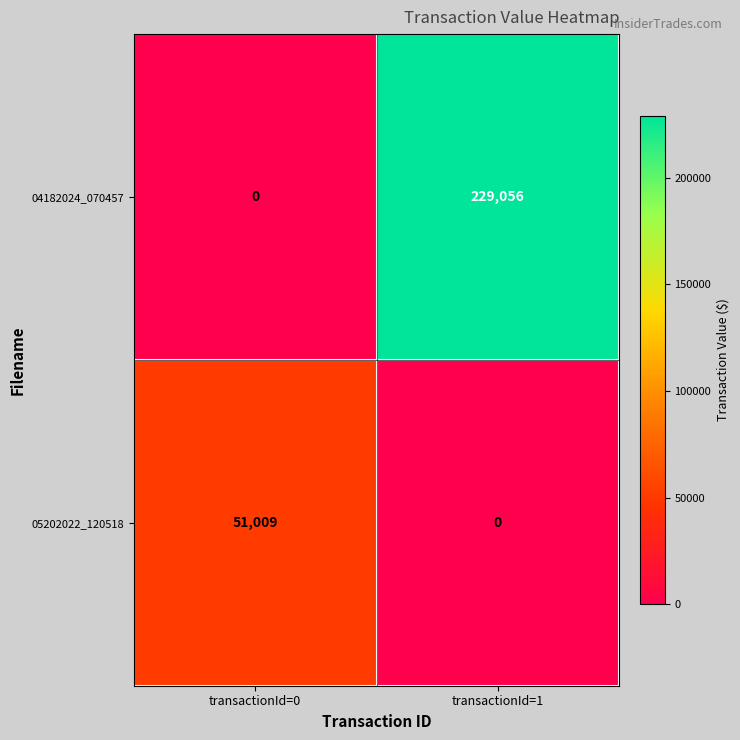

The 04182024_070457 series shows 158751 at transactionId=1. True or false?

False